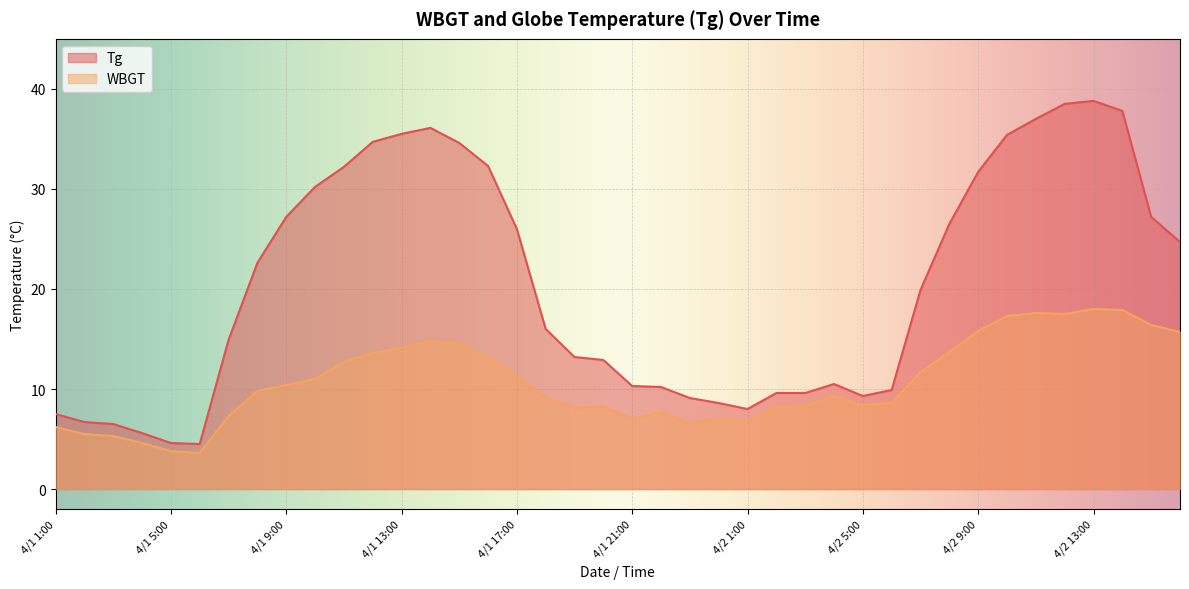

How many data points does each series have?

40